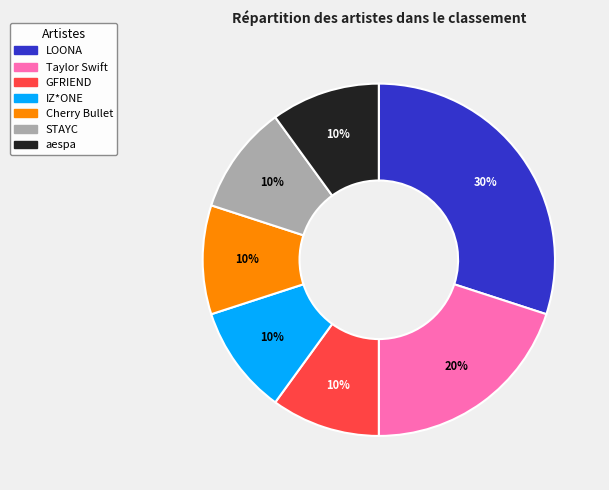

To the nearest percent, what is the difference between the largest and smallest slice percentages?

20%